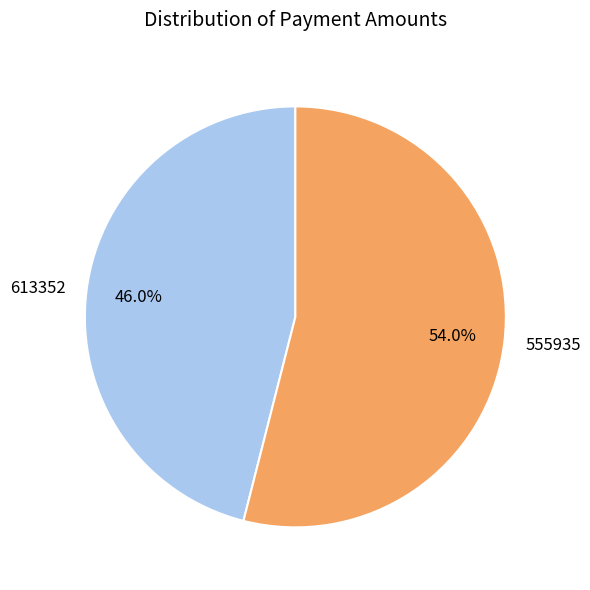

Do 613352 and 555935 together represent more than half of the pie?

Yes